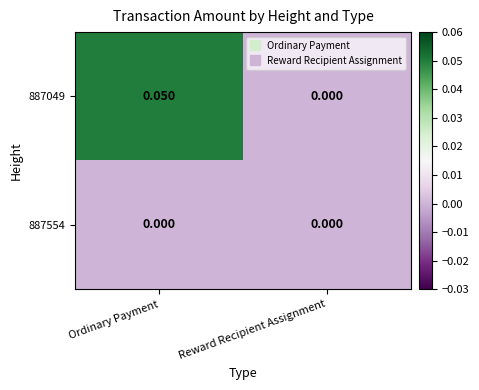

At which category is the sum across all series the highest?

Ordinary Payment